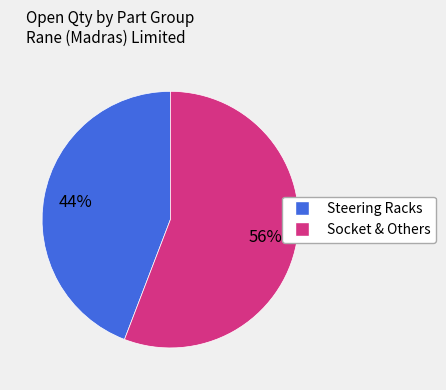

To the nearest percent, what is the average slice percentage?

50%